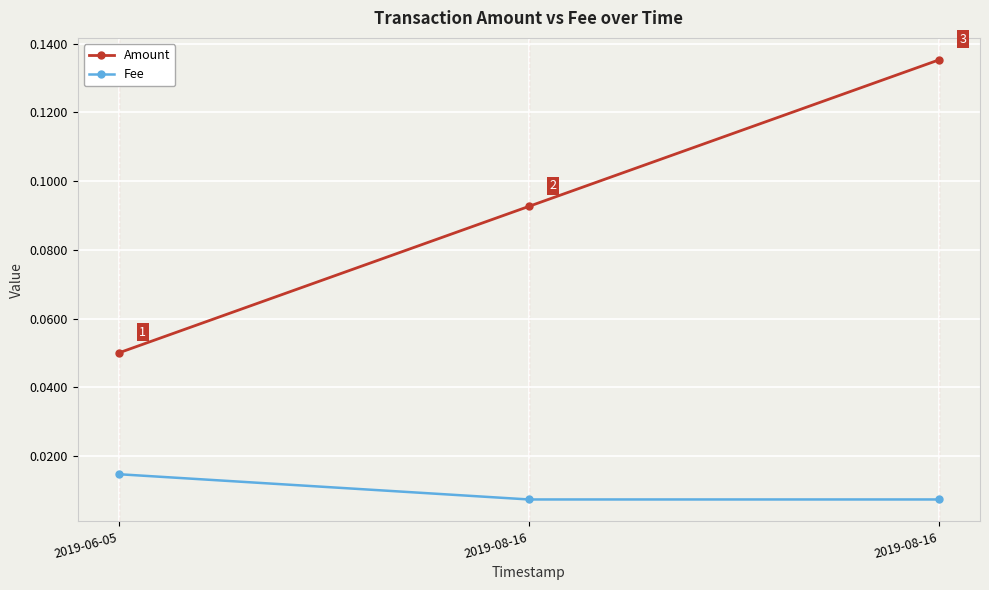

Reading left to right, transcribe all the data shown in this chart.

Amount: 0.1	0.1	0.1
Fee: 0.0	0.0	0.0